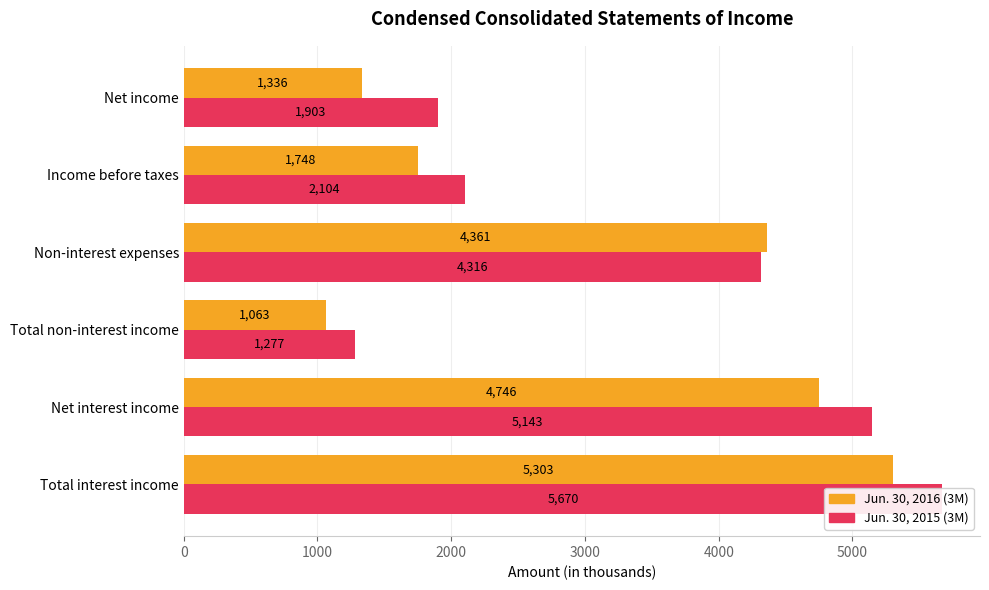

Reading left to right, list all the values displayed in this chart.

Jun. 30, 2016 (3M): 0=5303	1000=4746	2000=1063	3000=4361	4000=1748	5000=1336
Jun. 30, 2015 (3M): 0=5670	1000=5143	2000=1277	3000=4316	4000=2104	5000=1903